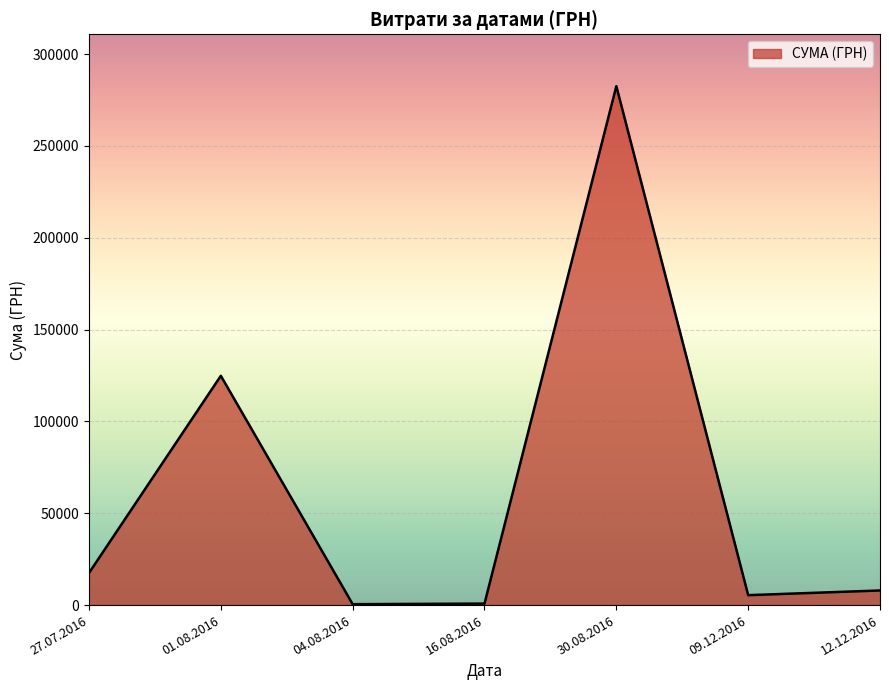

What is the sum of the values at 01.08.2016 and 27.07.2016?

142324.5